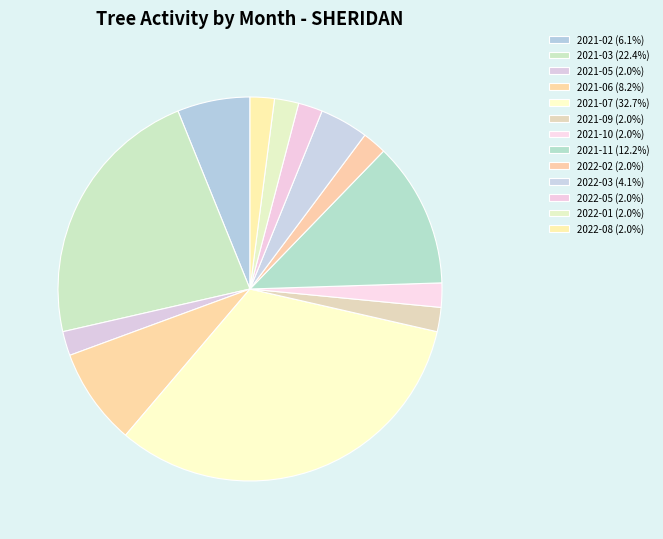

How many segments does this pie chart have?

13